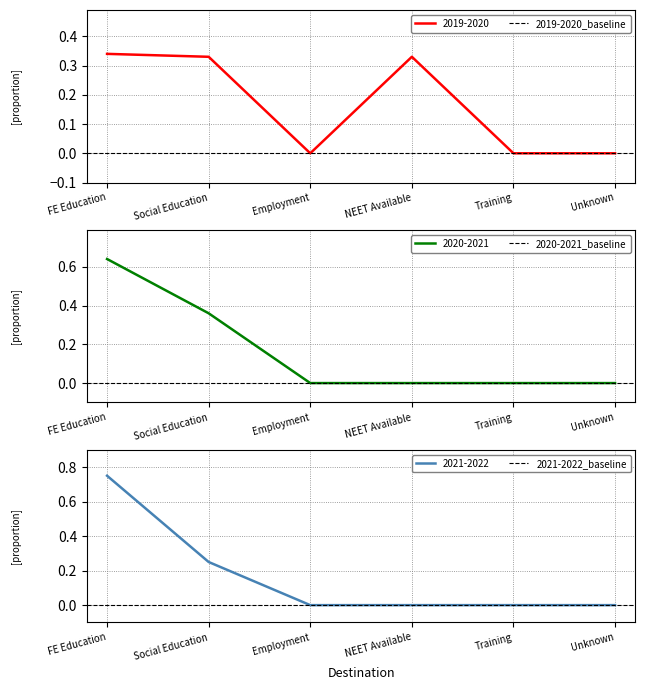

Is it true that 2019-2020 equals 0.3 at NEET Available?

True